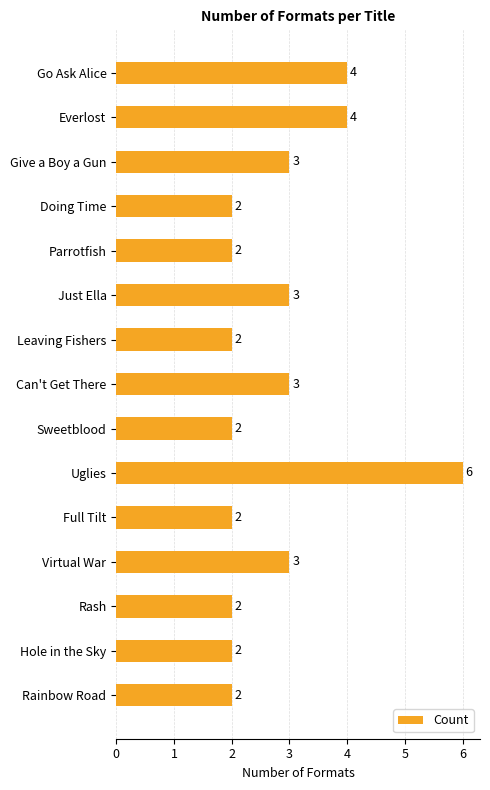

Which category has the highest value across all series?

Uglies